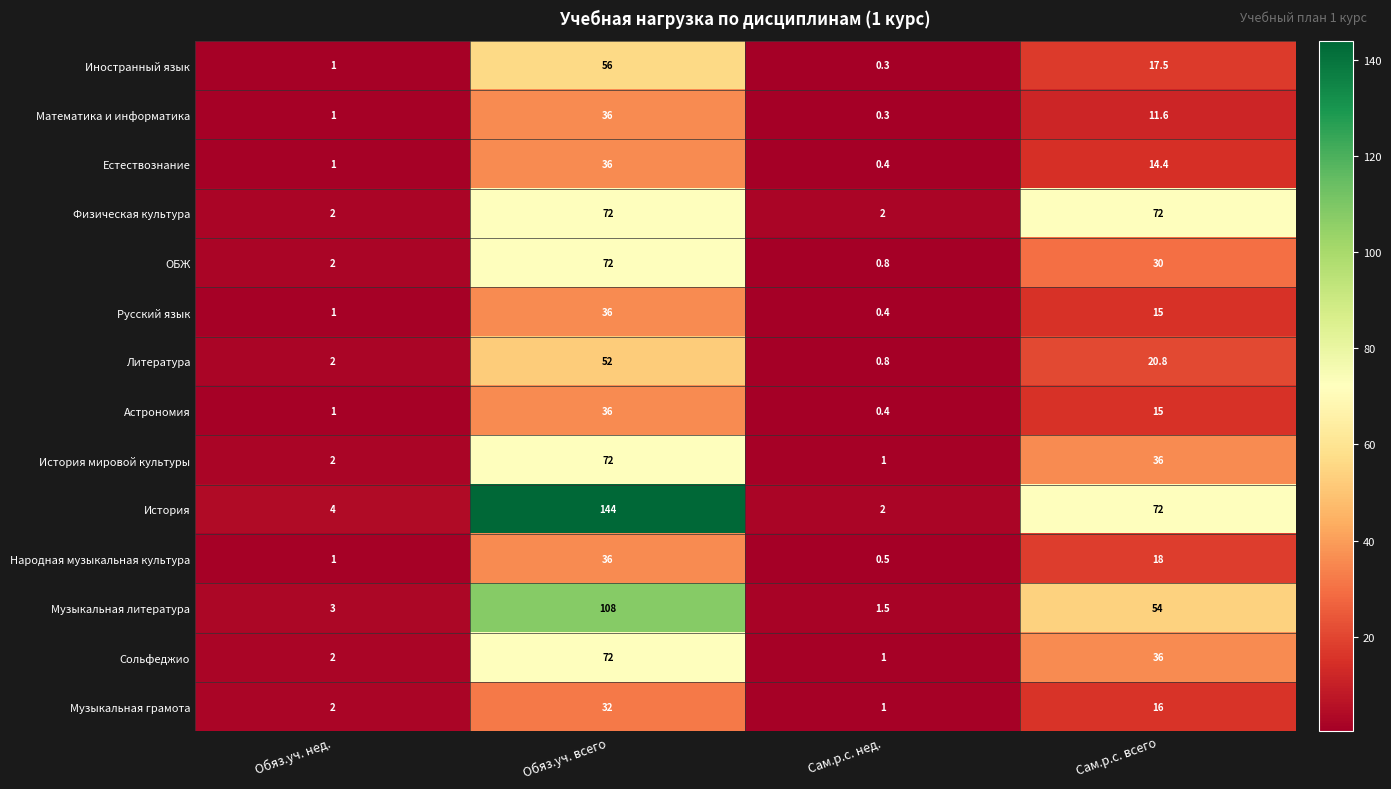

Which label corresponds to the smallest value in the chart?

Сам.р.с. нед.